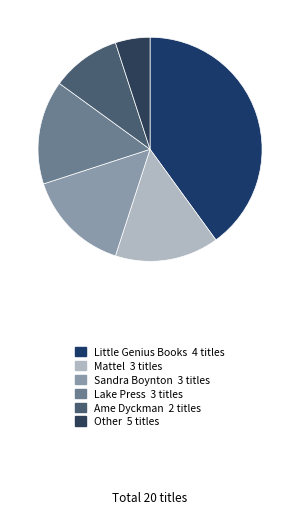

Is there any slice that represents more than half of the pie?

No